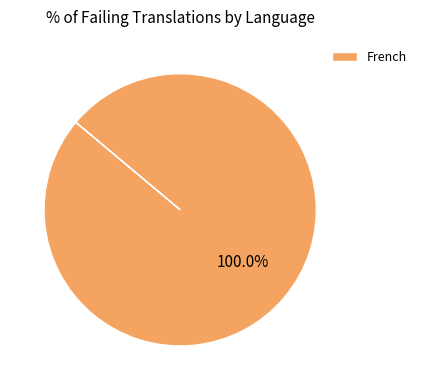

The French slice represents 100% of the pie. True or false?

True